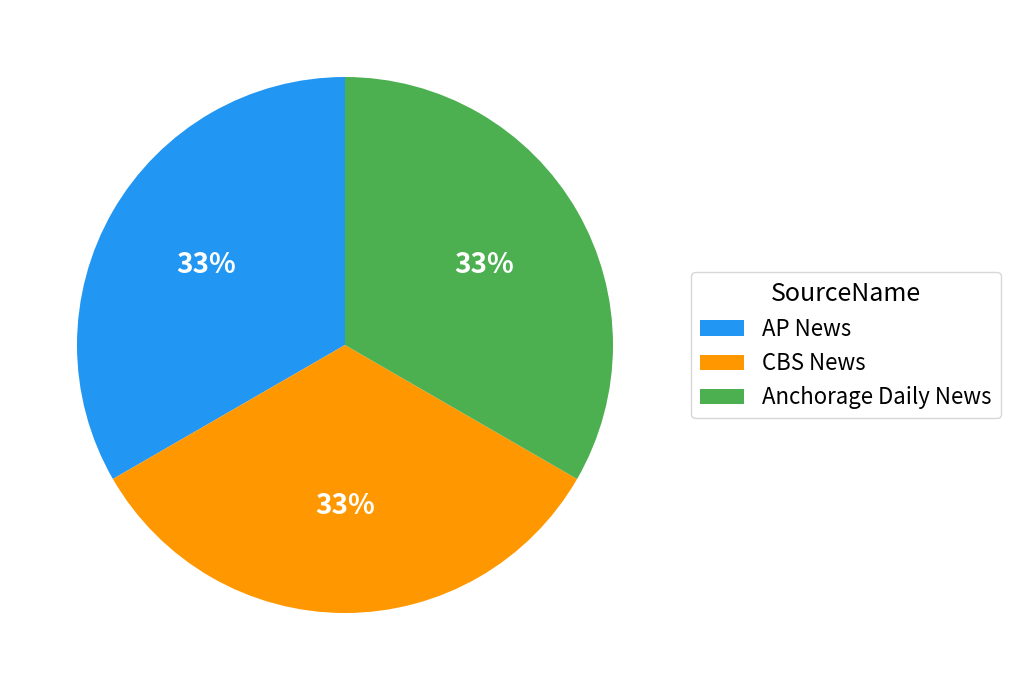

Is there any slice that represents more than half of the pie?

No